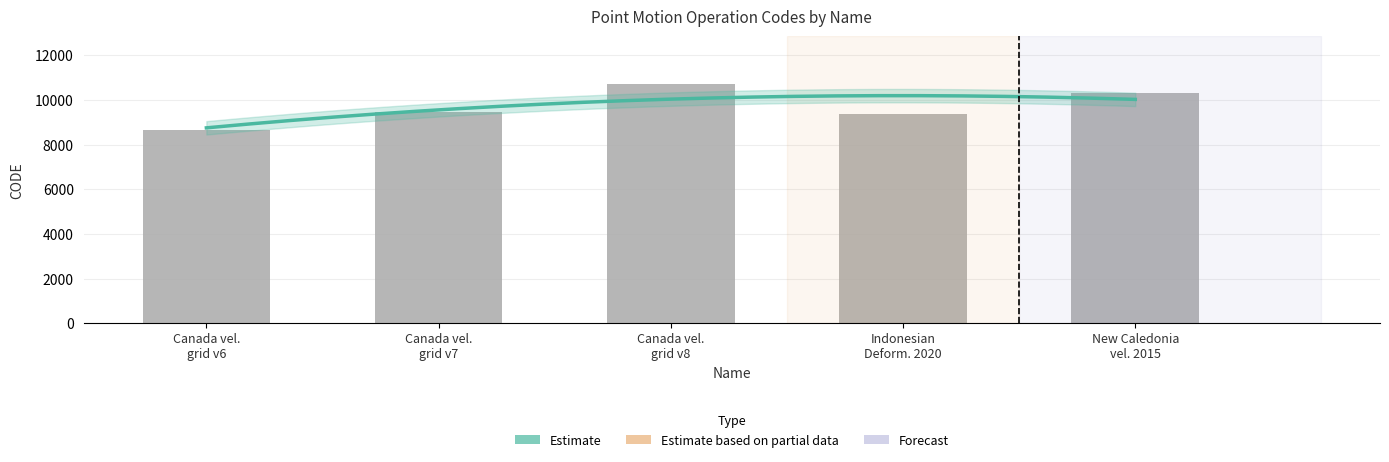

Does the chart contain stacked bars?

No